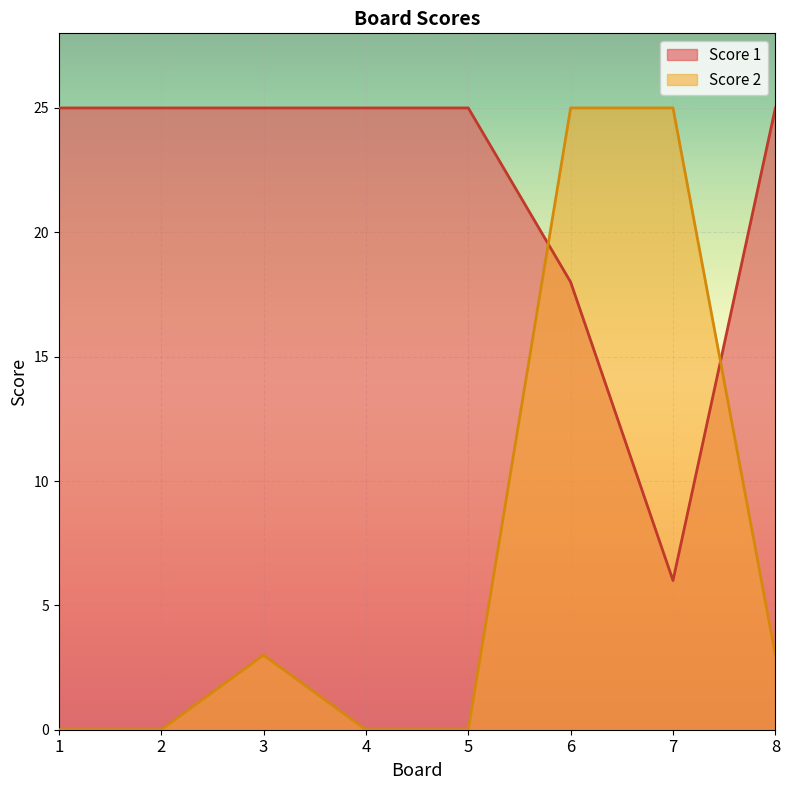

True or false: Score 2 and Score 1 cross at least once.

True